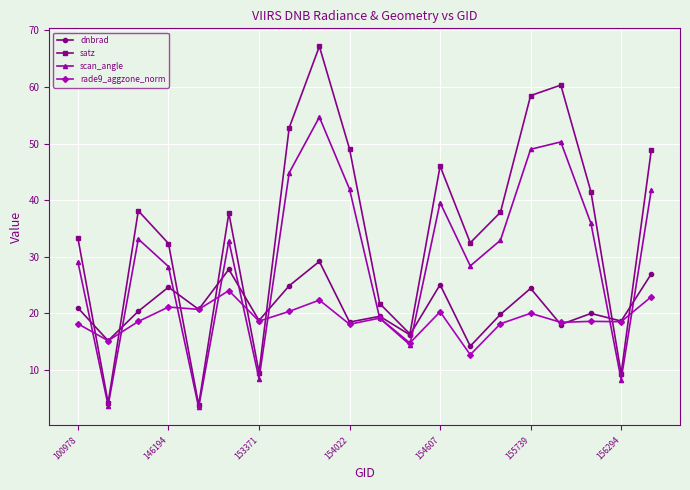

Which series has the largest total across all categories?

satz